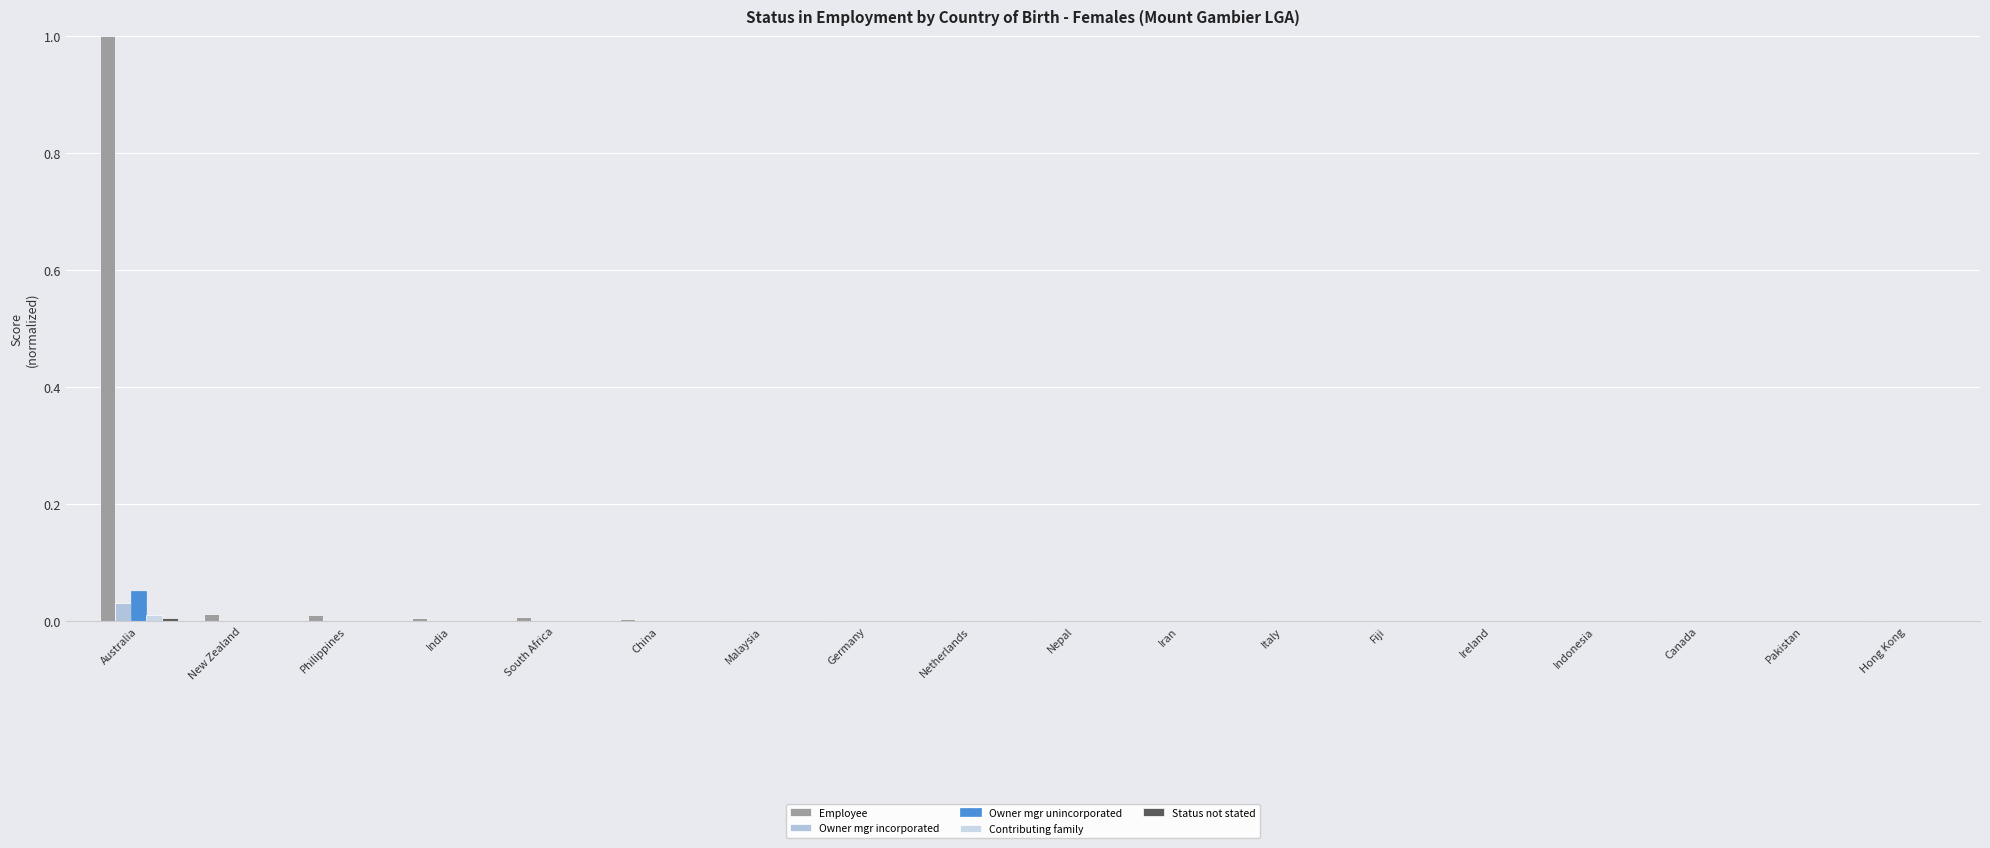

Are the bars horizontal?

No